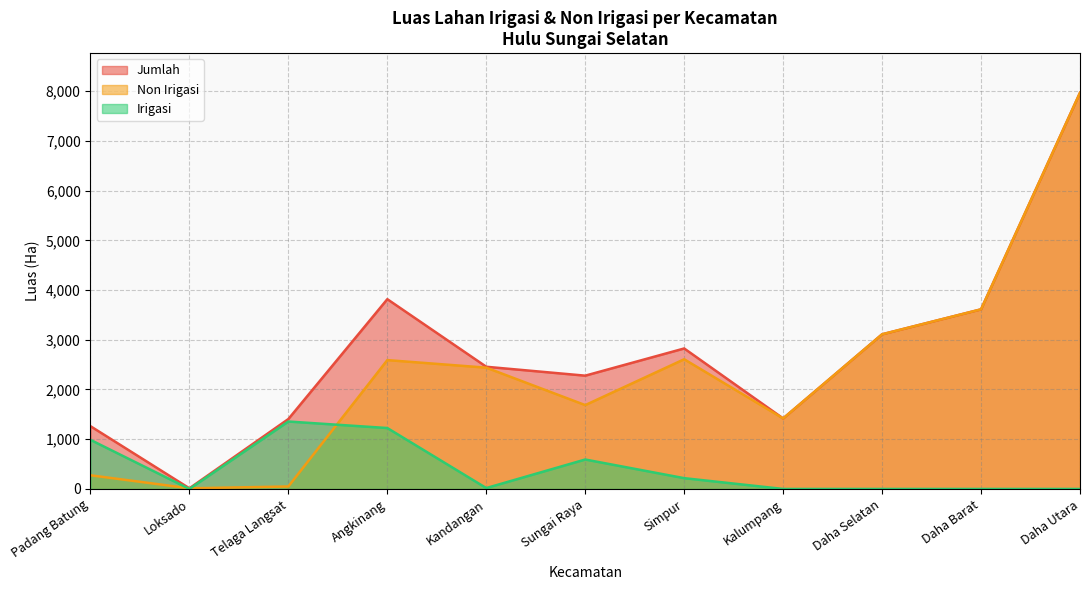

At which label does Non Irigasi reach its minimum?

Loksado